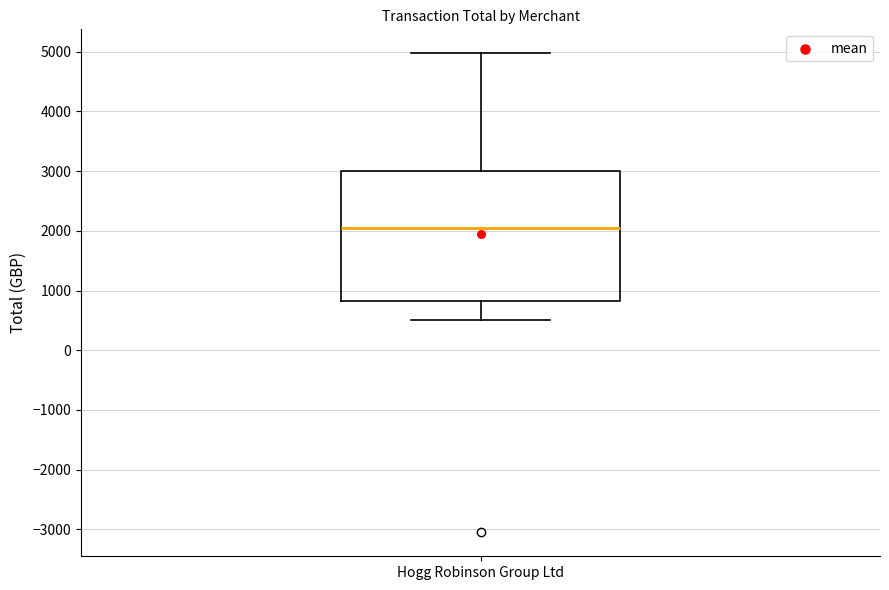

Read this box plot against the y-axis: the position of the median line, the range covered by the box, and the ends of both whiskers. The values are not printed on the chart, so give them approximately, as read against the axis.

median 2100, box 800 to 3000, whiskers 500 to 5000